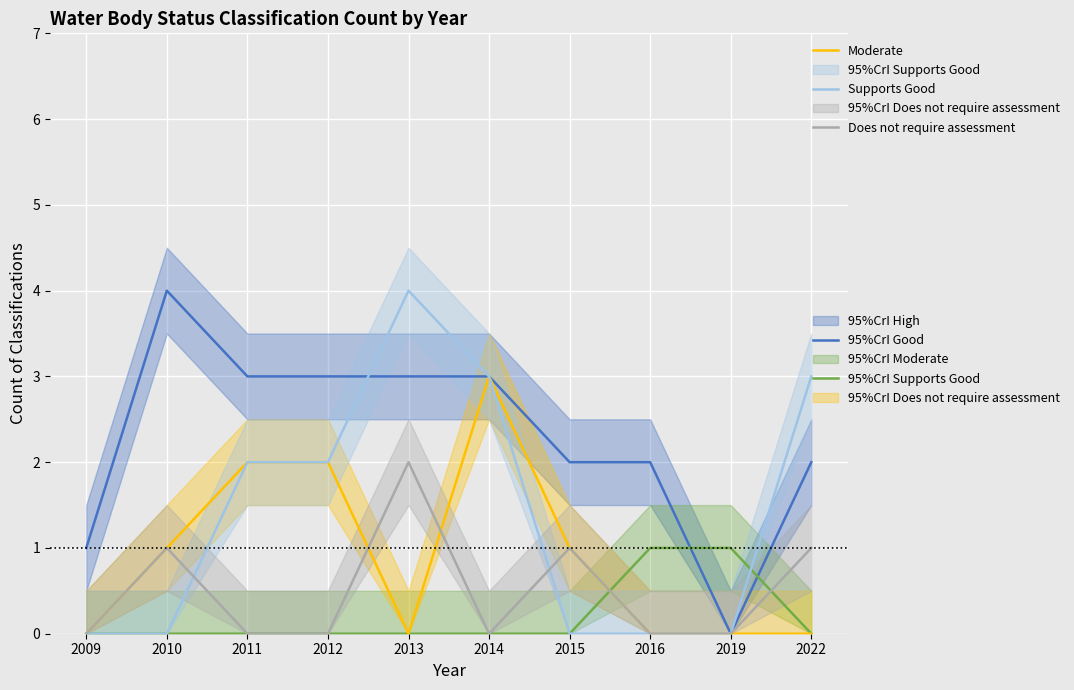

What is the maximum value shown in the chart?

4